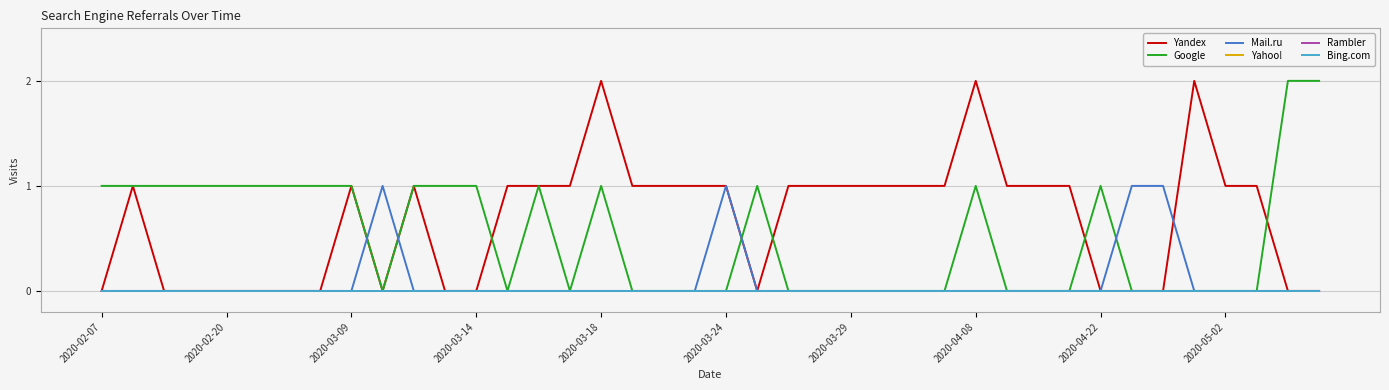

Reading left to right, list all the values displayed in this chart.

Yandex: 0	1	0	0	0	0	0	0	1	0	1	0	0	1	1	1	2	1	1	1	1	0	1	1	1	1	1	1	2	1	1	1	0	0	0	2	1	1	0	0
Google: 1	1	1	1	1	1	1	1	1	0	1	1	1	0	1	0	1	0	0	0	0	1	0	0	0	0	0	0	1	0	0	0	1	0	0	0	0	0	2	2
Mail.ru: 0	0	0	0	0	0	0	0	0	1	0	0	0	0	0	0	0	0	0	0	1	0	0	0	0	0	0	0	0	0	0	0	0	1	1	0	0	0	0	0
Yahoo!: 0	0	0	0	0	0	0	0	0	0	0	0	0	0	0	0	0	0	0	0	0	0	0	0	0	0	0	0	0	0	0	0	0	0	0	0	0	0	0	0
Rambler: 0	0	0	0	0	0	0	0	0	0	0	0	0	0	0	0	0	0	0	0	0	0	0	0	0	0	0	0	0	0	0	0	0	0	0	0	0	0	0	0
Bing.com: 0	0	0	0	0	0	0	0	0	0	0	0	0	0	0	0	0	0	0	0	0	0	0	0	0	0	0	0	0	0	0	0	0	0	0	0	0	0	0	0